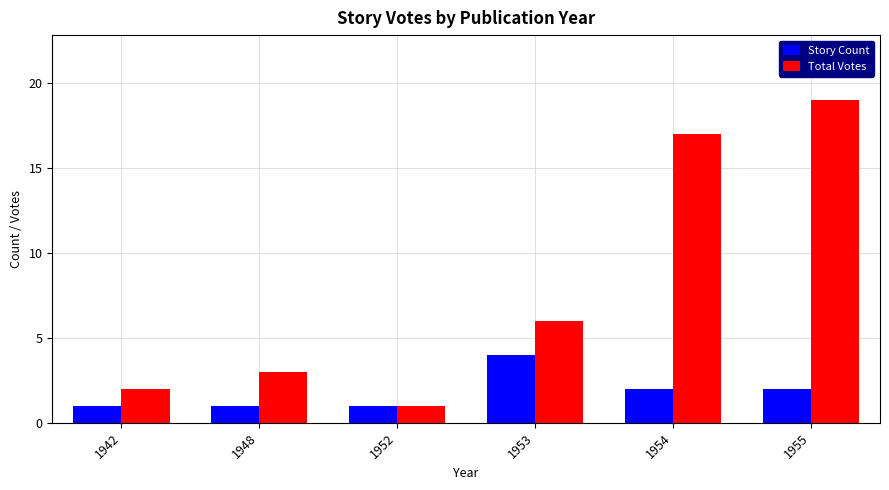

What is the highest value of the Total Votes series?

19